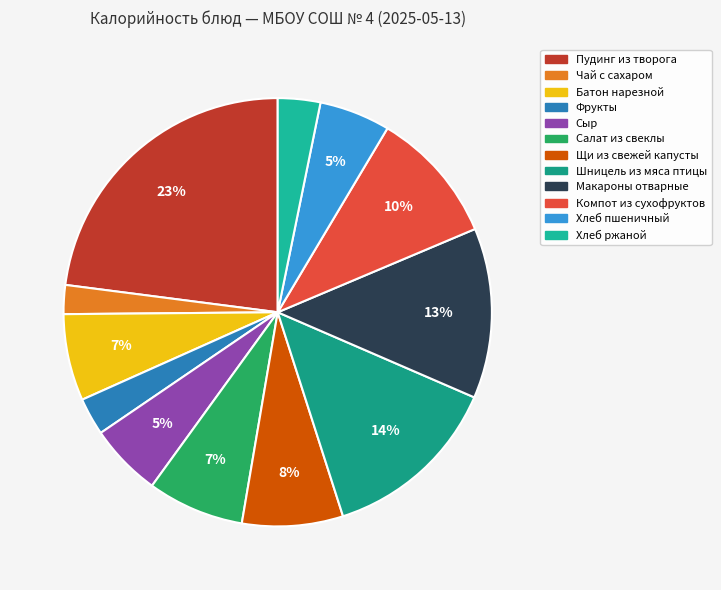

To the nearest percent, what is the difference between the largest and smallest slice percentages?

21%